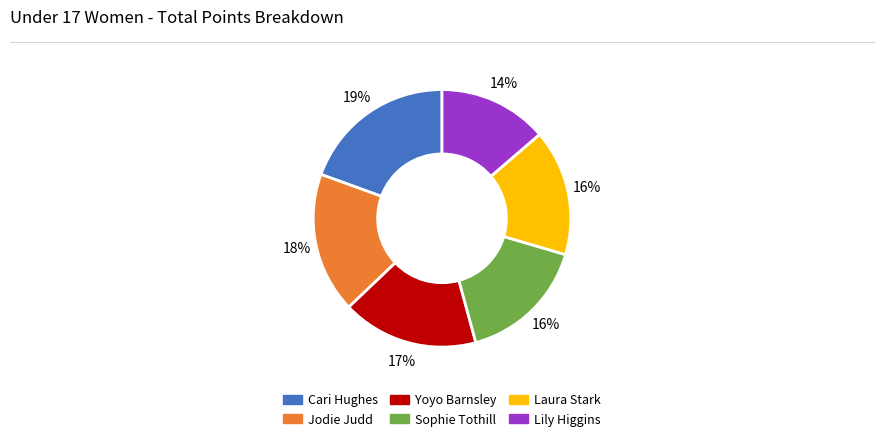

Does any single category account for the majority?

No